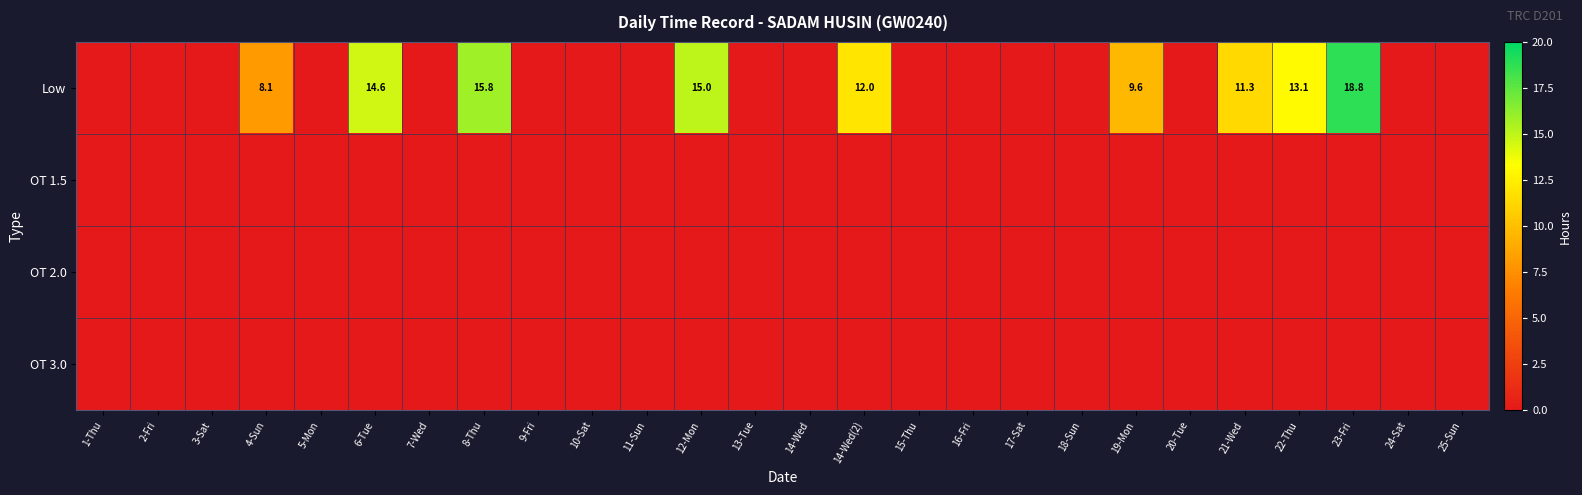

At which category is the sum across all series the highest?

23-Fri